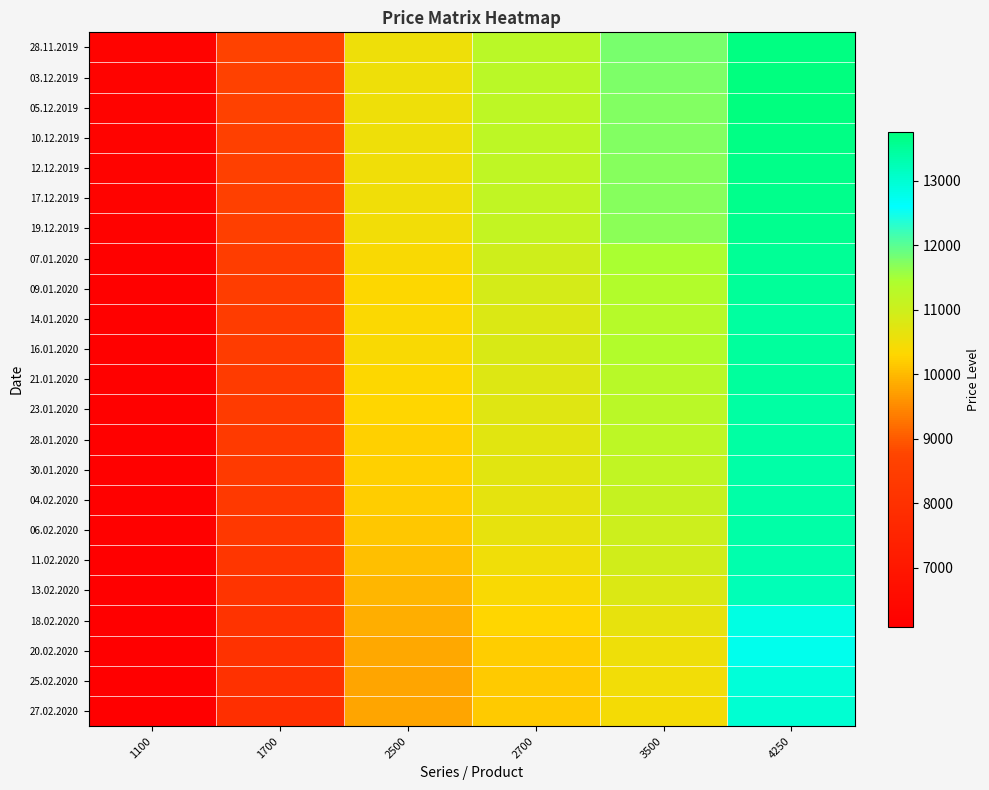

How many series are shown in this chart?

23